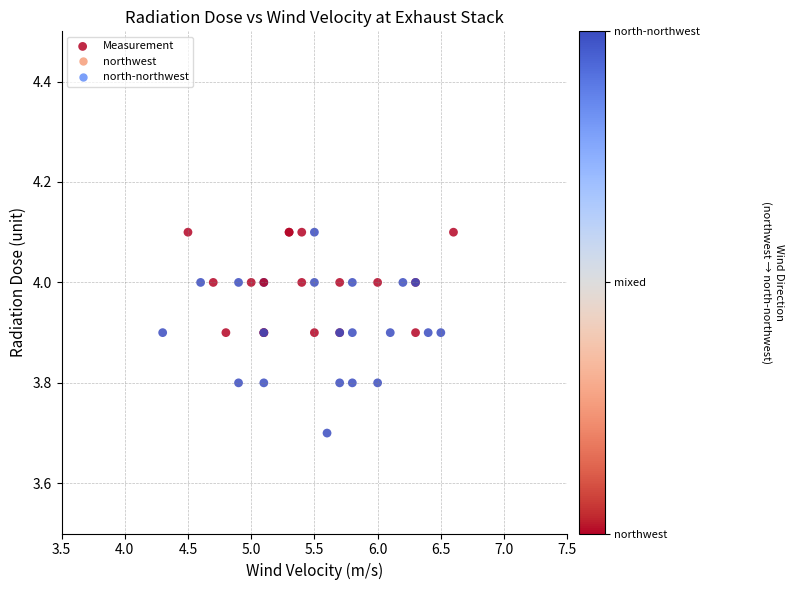

What Y value in the scatter plot is closest to 3?

3.7